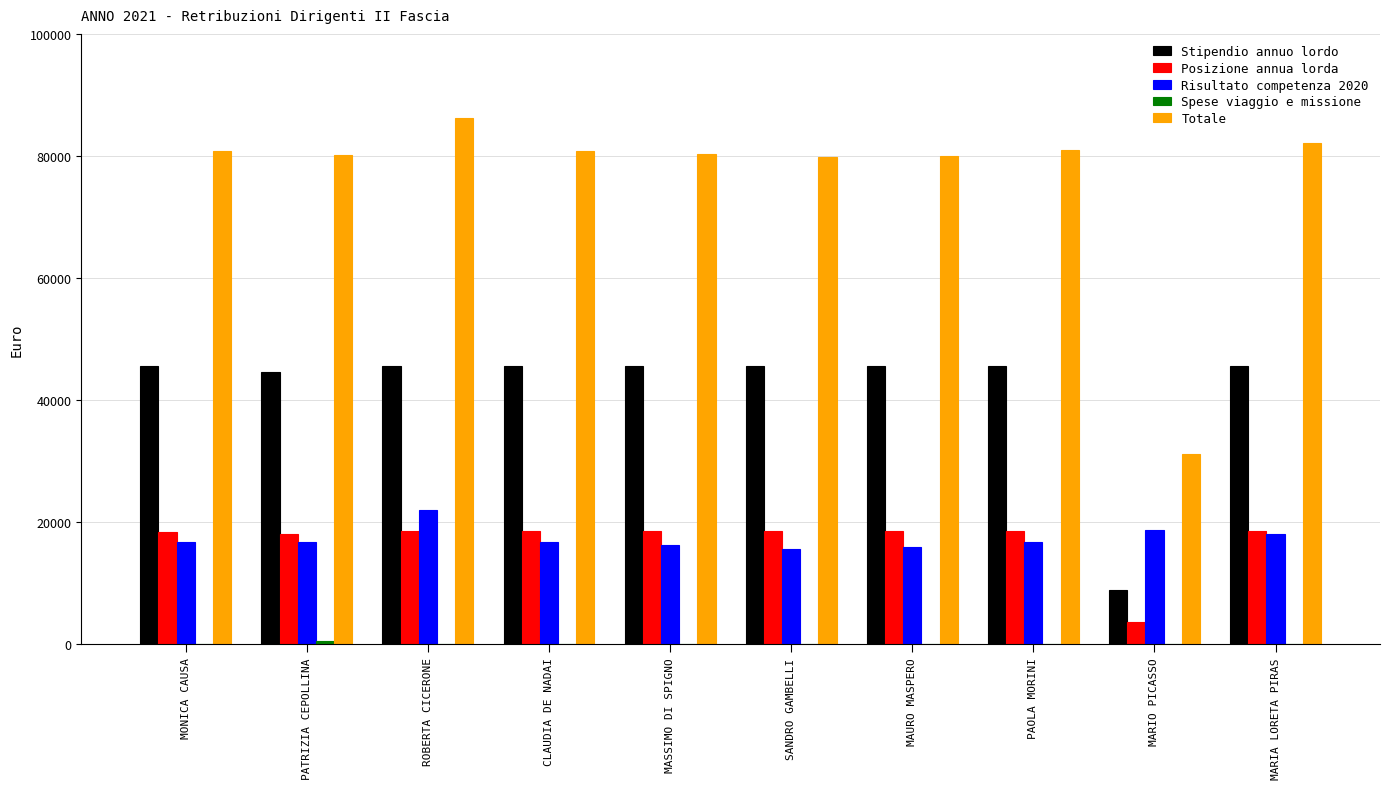

Which series has the largest total across all categories?

Totale